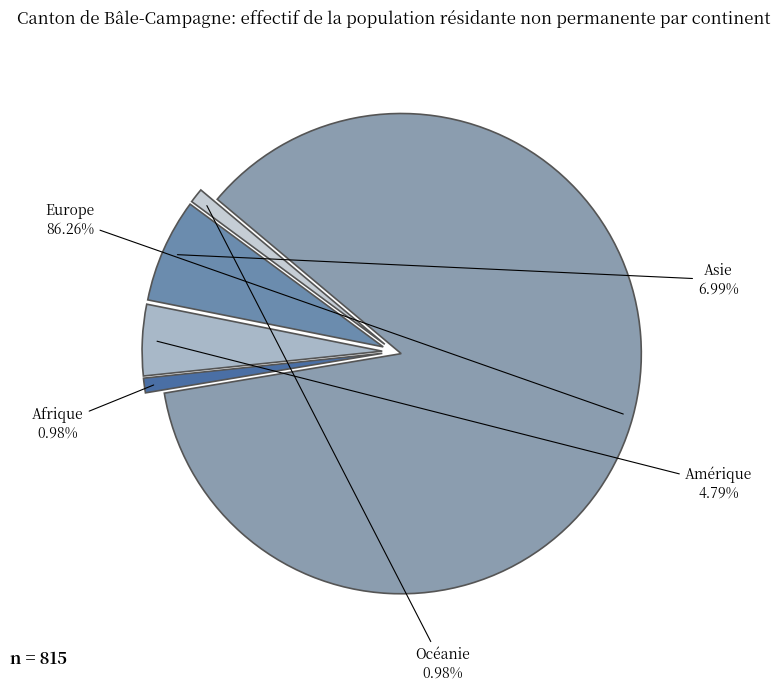

Which has a higher value, Afrique or Amérique?

Amérique